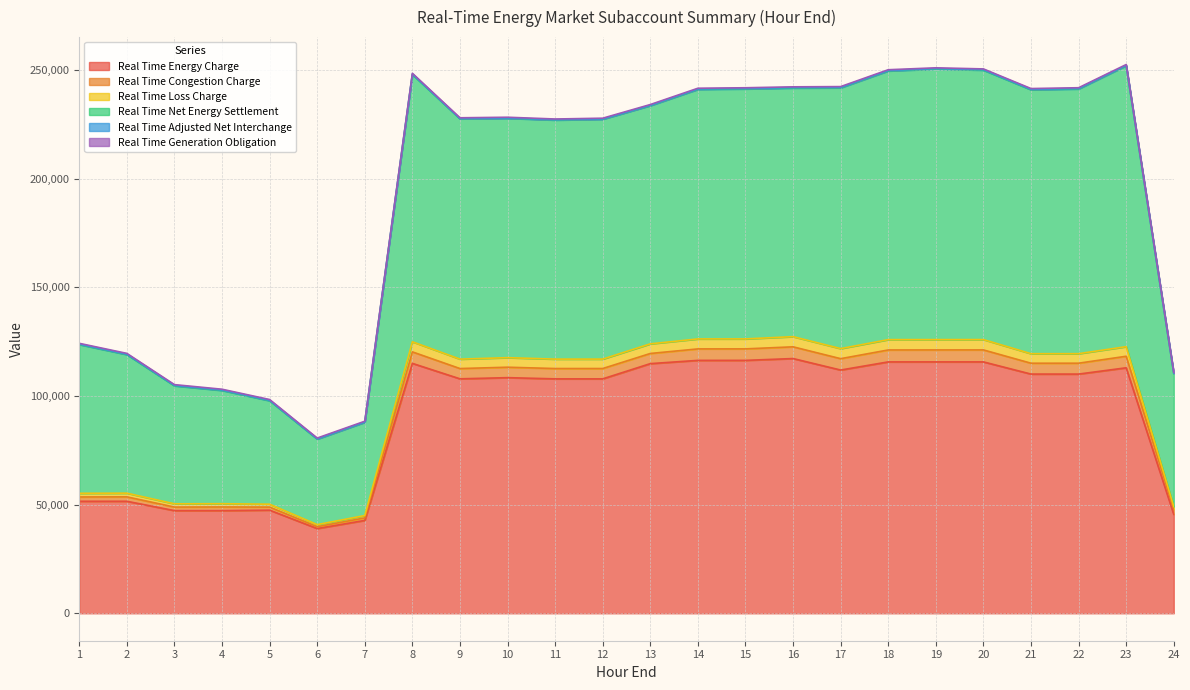

At which category does the chart reach its minimum across all series?

6